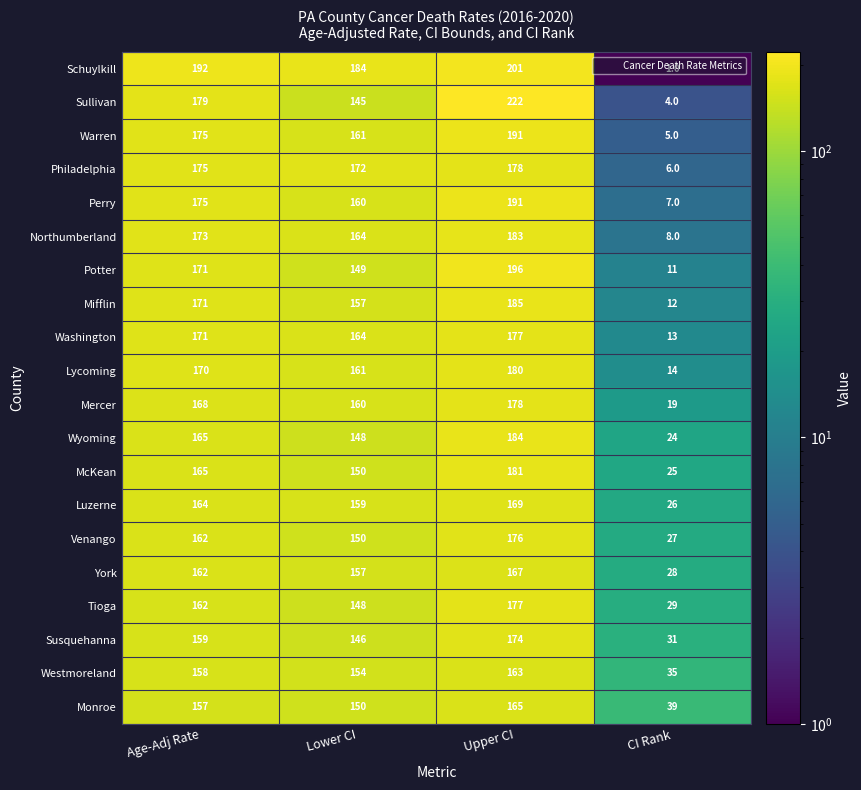

At how many categories does at least one series exceed 207?

1